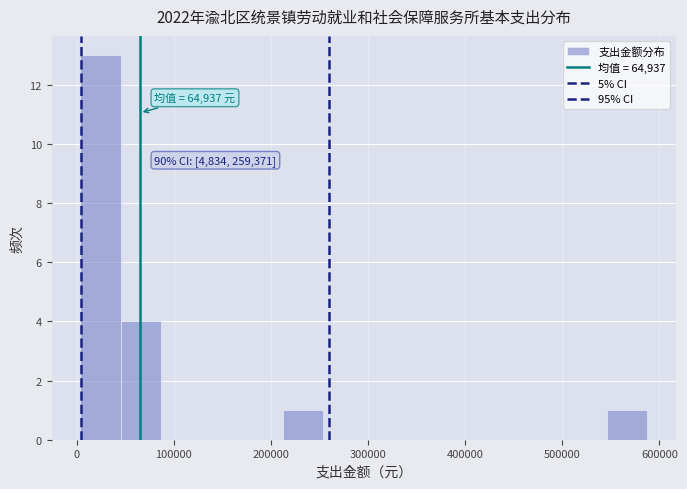

Which range on the x-axis has the tallest bar?

0 to 50000